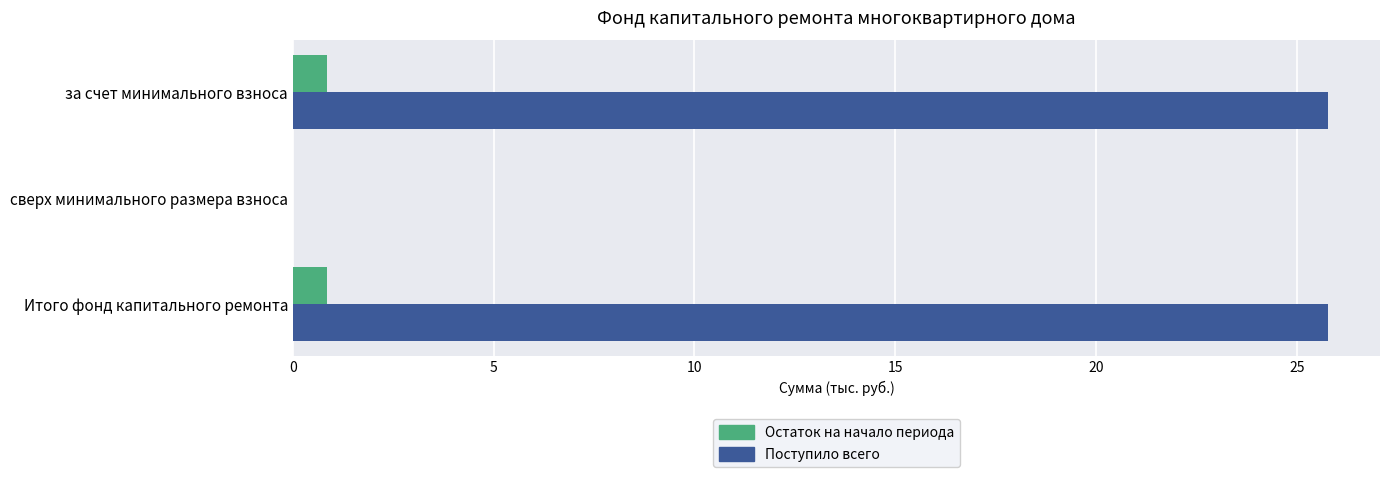

What value does the Поступило всего series have at за счет минимального взноса?

25.8